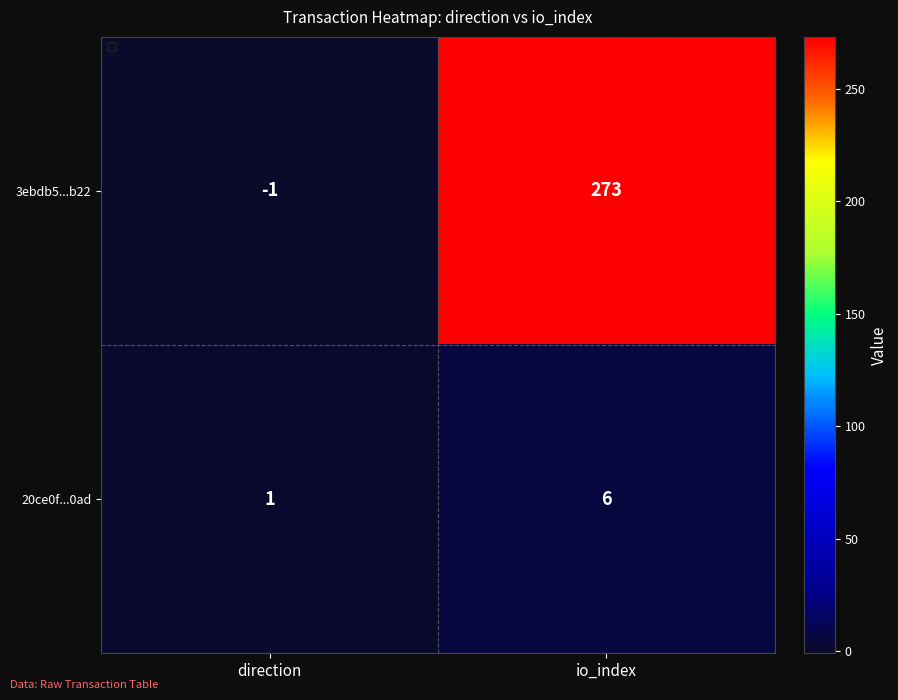

What is the sum of the 20ce0f...0ad values at direction and io_index?

7